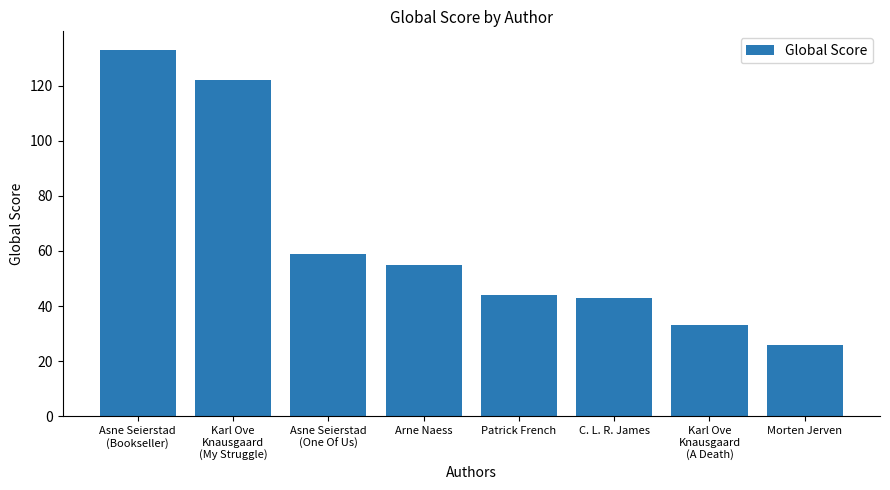

At which category does the chart reach its peak across all series?

Asne Seierstad
(Bookseller)